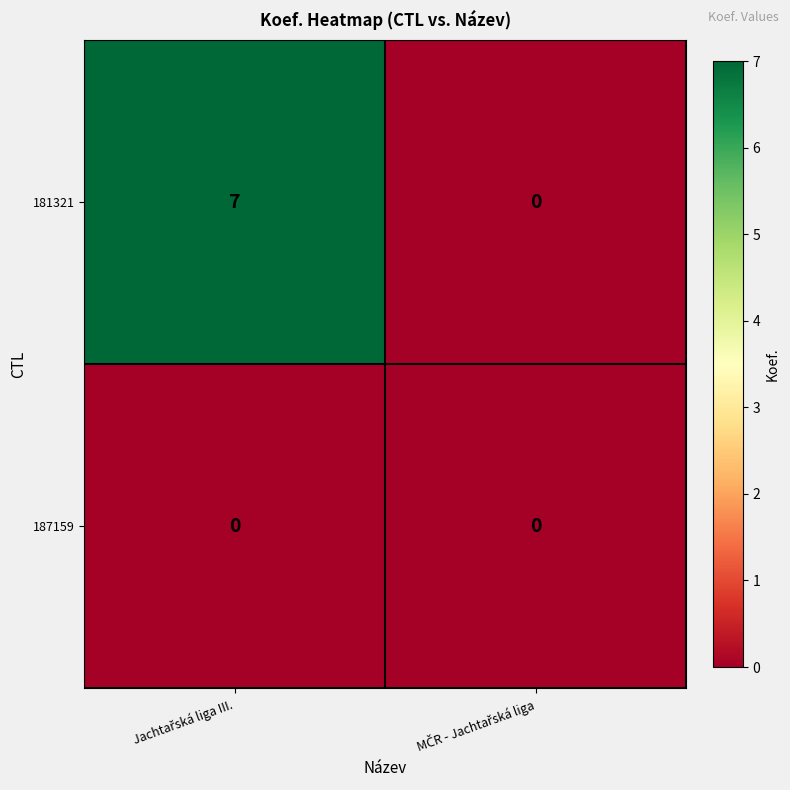

Which series has the largest range (max minus min)?

181321